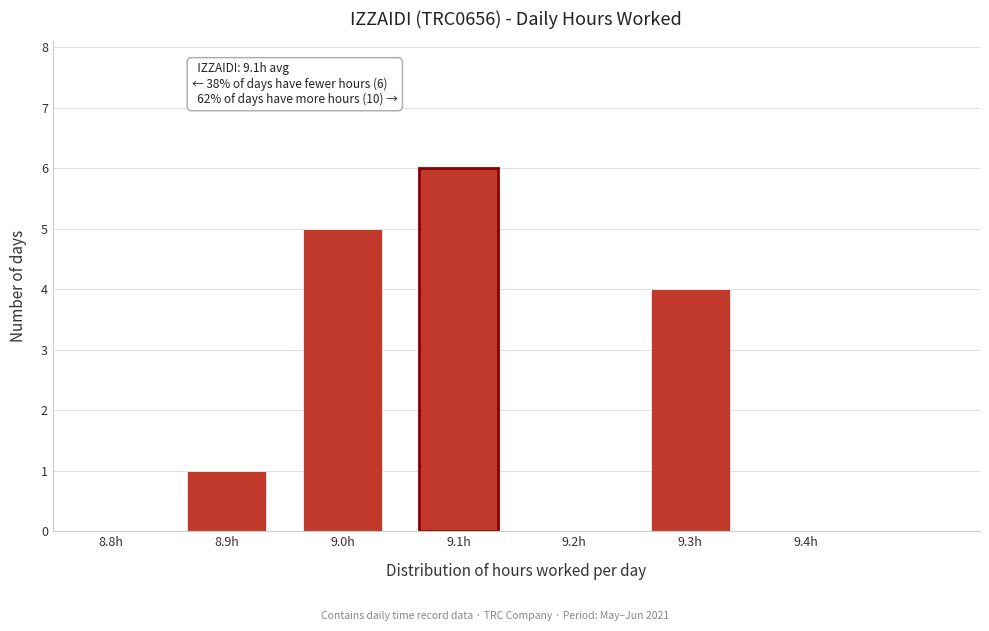

Reading left to right, extract all data points from this chart.

8.8h=0	8.9h=1	9.0h=5	9.1h=6	9.2h=0	9.3h=4	9.4h=0